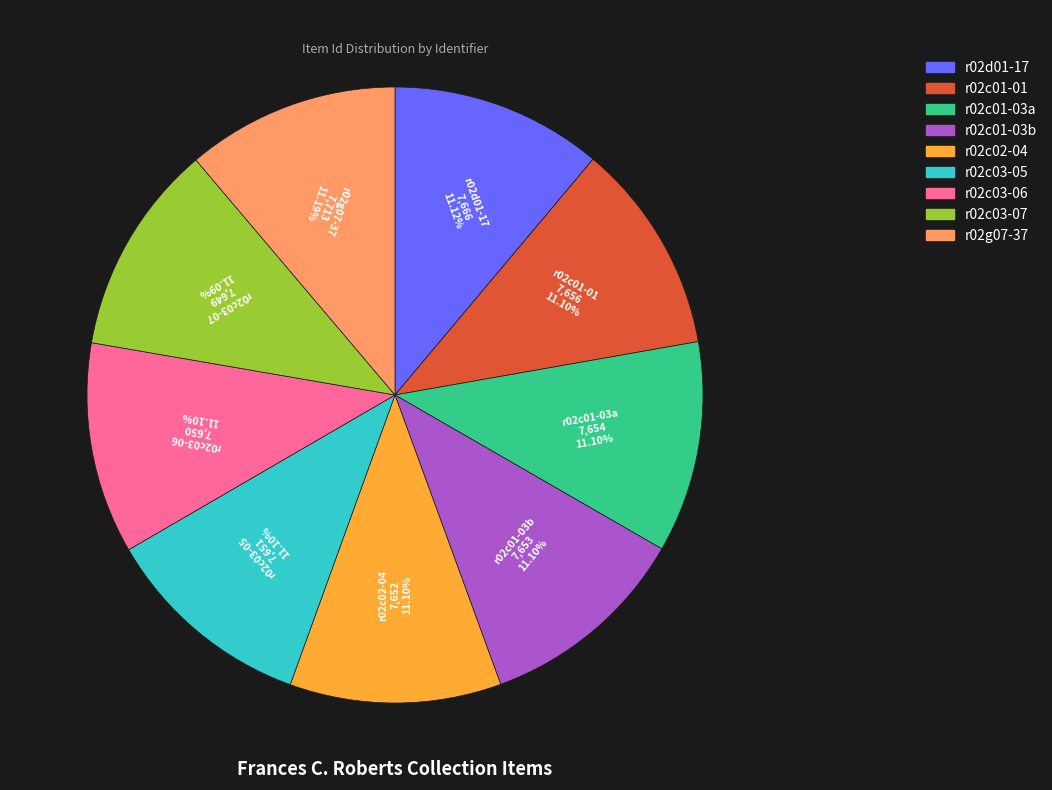

Is there any slice that represents more than half of the pie?

No